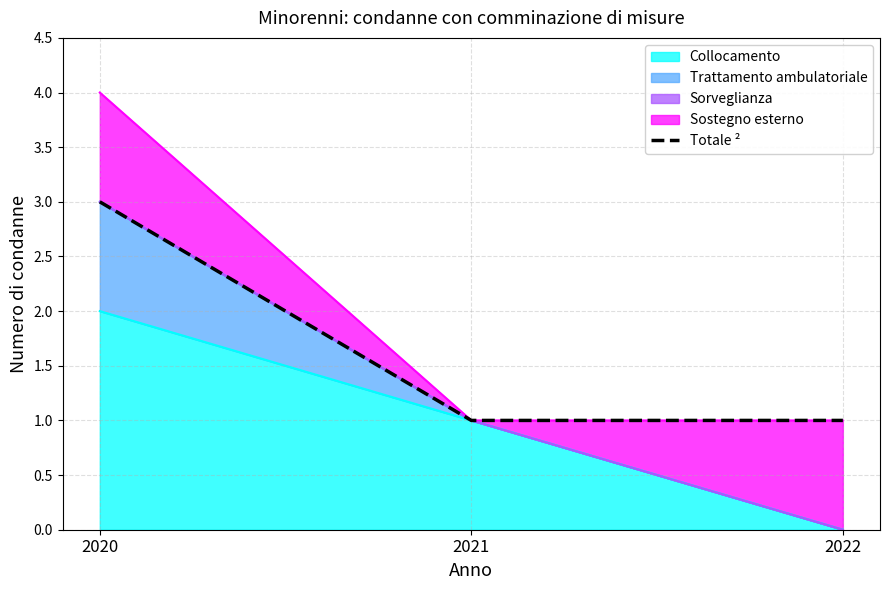

Reading left to right, extract all data points from this chart.

3	1	1